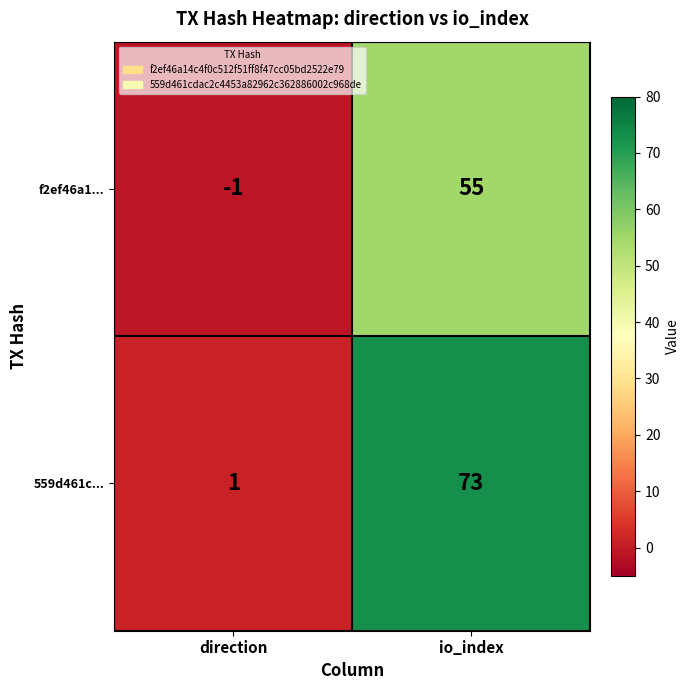

At which label is 559d461c... closest to 37?

direction